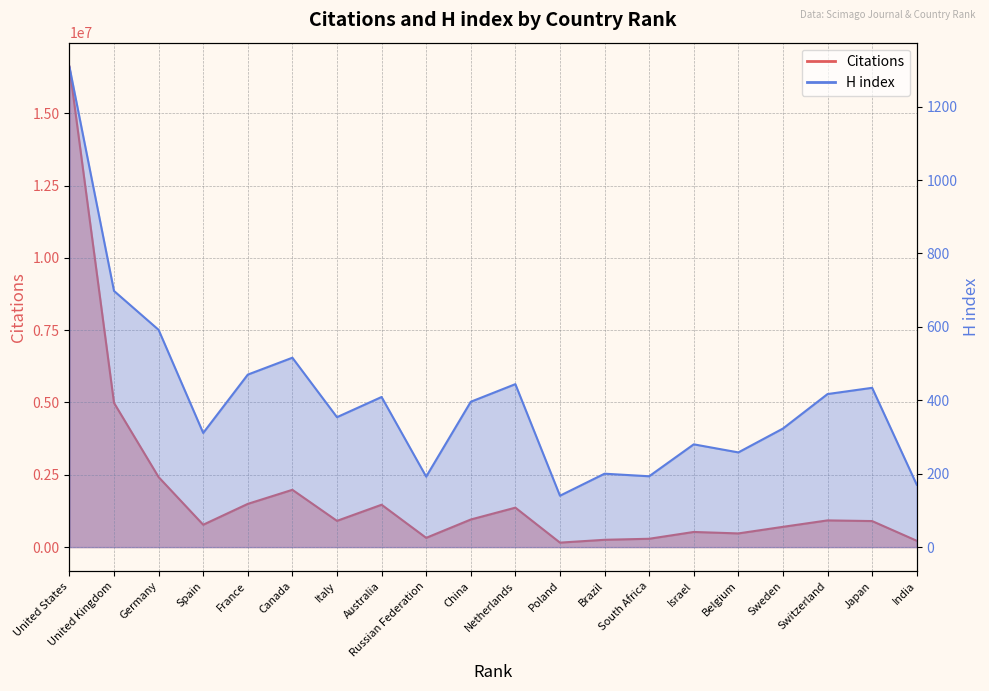

List the labels in order of H index value, smallest first.

Poland, India, Russian Federation, South Africa, Brazil, Belgium, Israel, Spain, Sweden, Italy, China, Australia, Switzerland, Japan, Netherlands, France, Canada, Germany, United Kingdom, United States